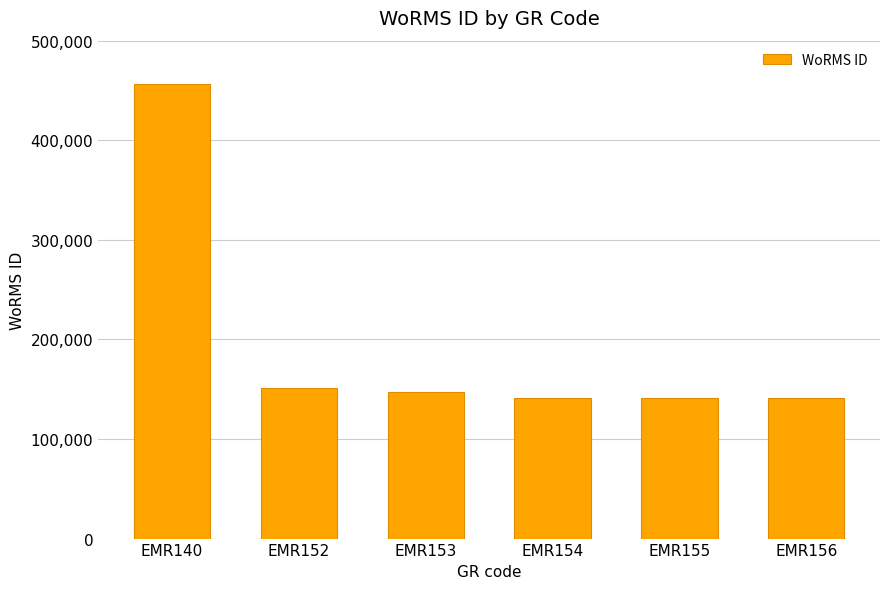

Between EMR152 and EMR154, which is larger?

EMR152